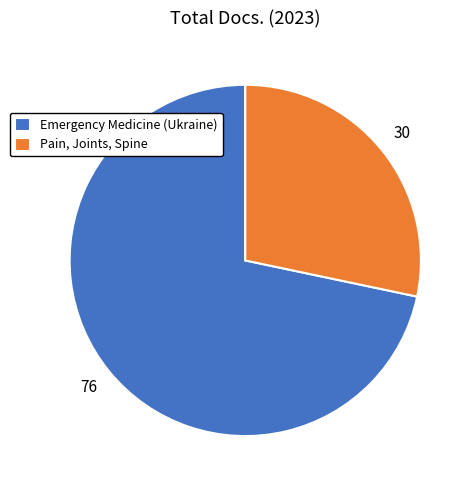

Is the sum of Emergency Medicine (Ukraine) and Pain, Joints, Spine greater than half?

Yes